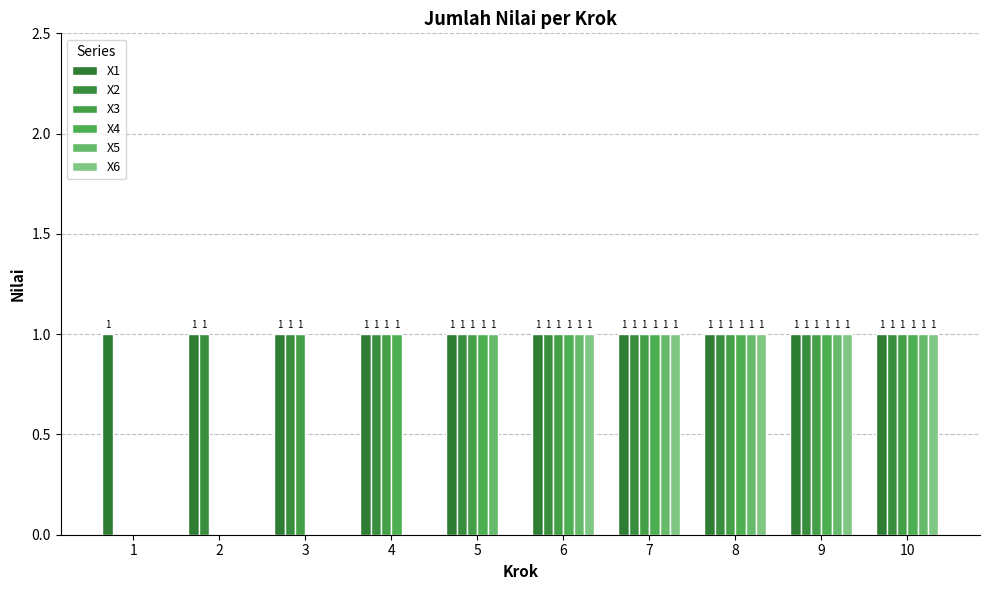

Are the bars grouped side by side (vs. stacked)?

Yes